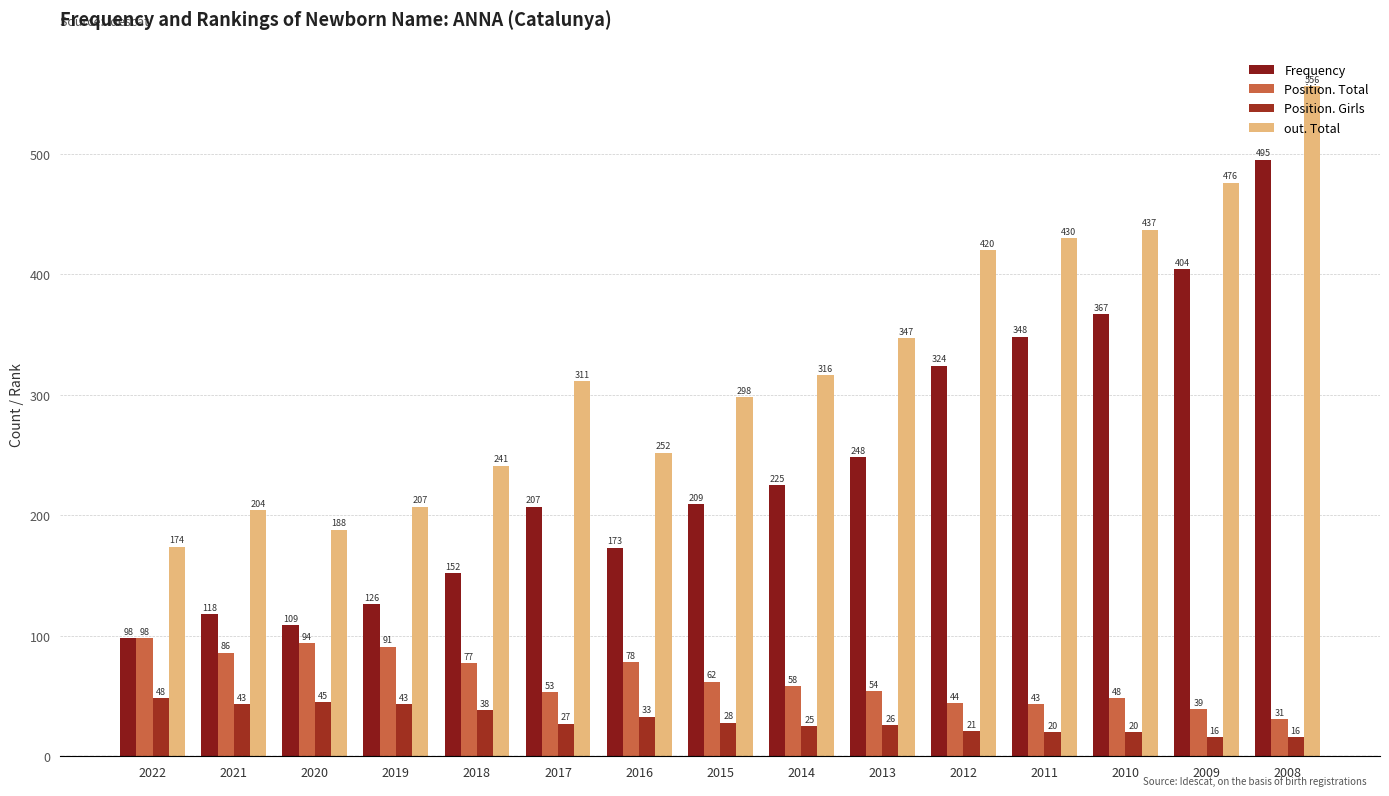

What is the difference between the highest and lowest values at 2014?

291